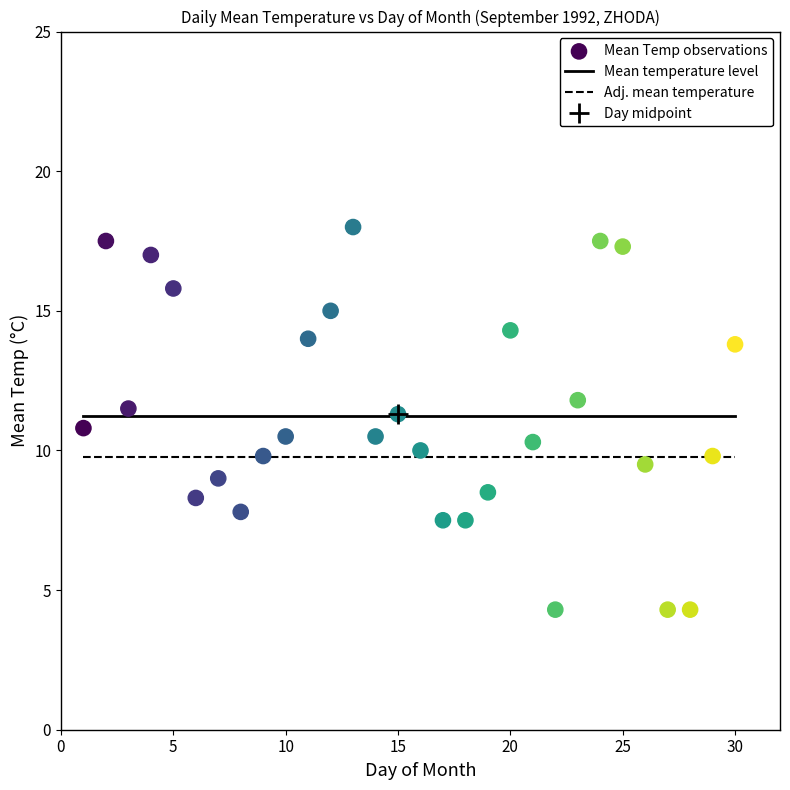

What is the range of X values (max minus min)?

29.0